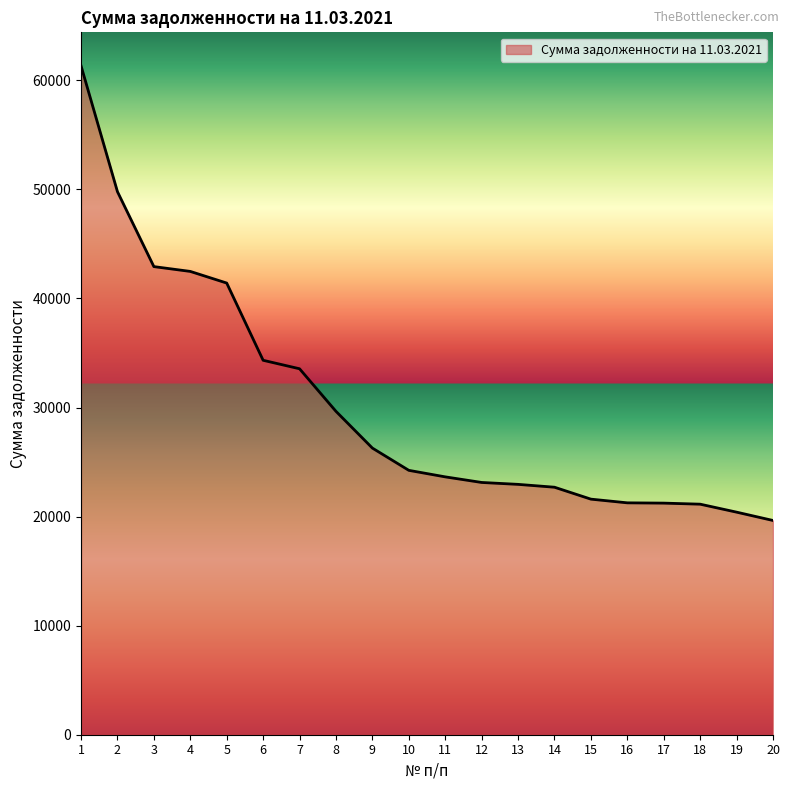

What is the sum of the values at 19 and 20?

40053.9